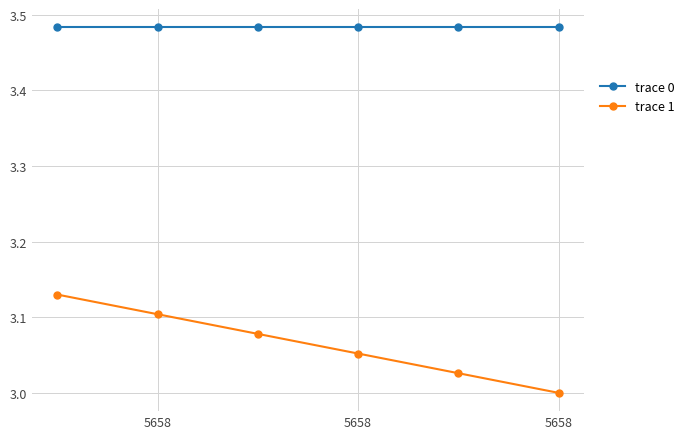

True or false: trace 0 and trace 1 cross at least once.

False